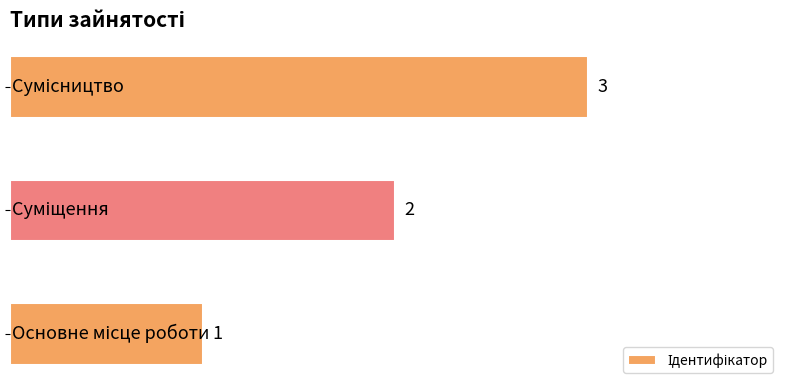

Count the values in the range 1 to 3.

3